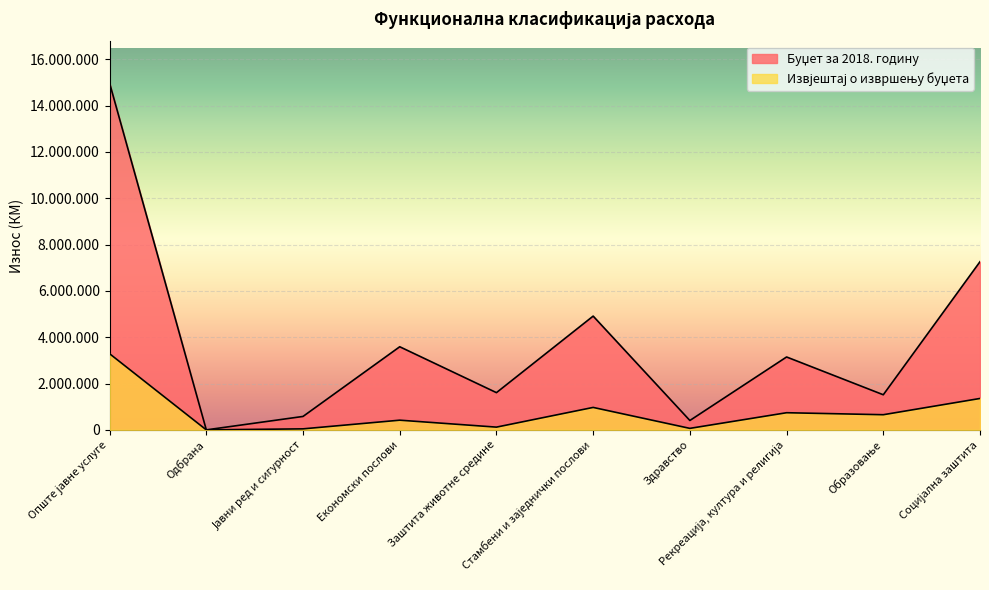

The Извјештај о извршењу буџета series shows 300387.9 at Социјална заштита. True or false?

False